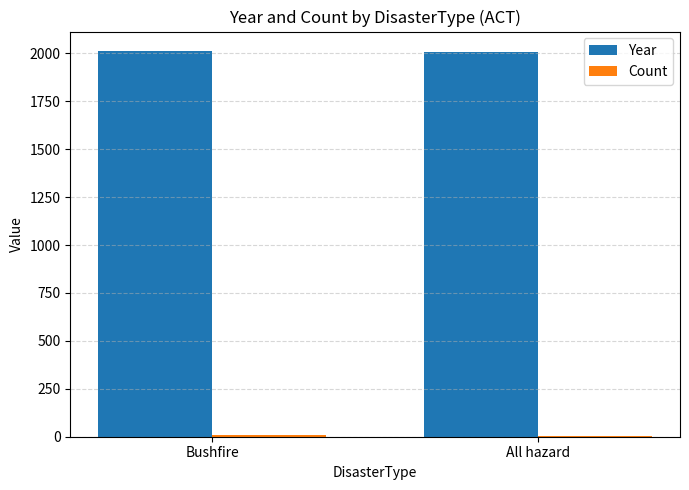

What is the sum of all Year values?

4022